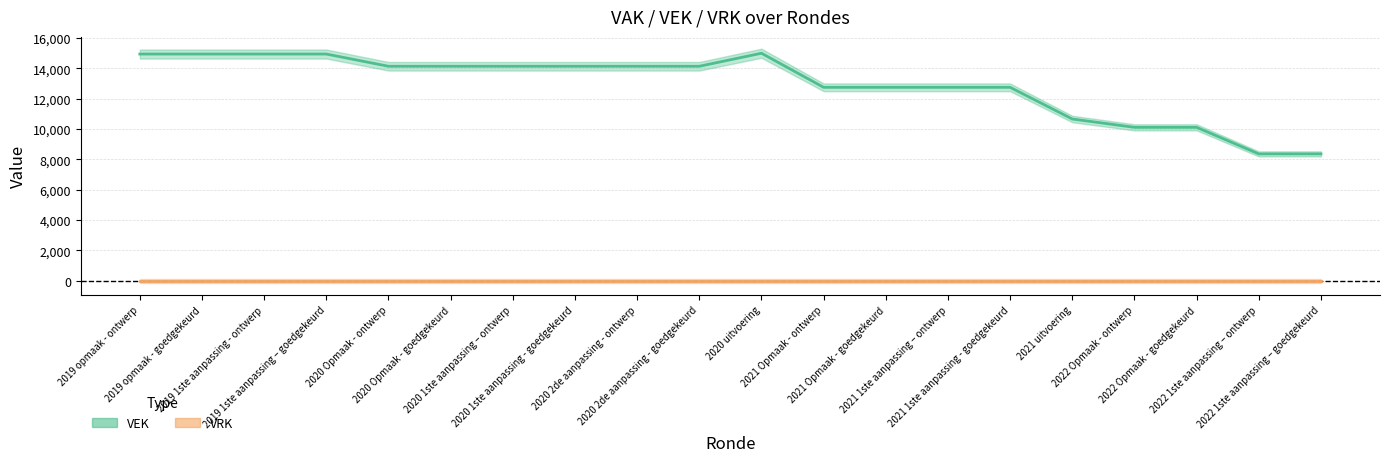

What is the sum of all values?

258091